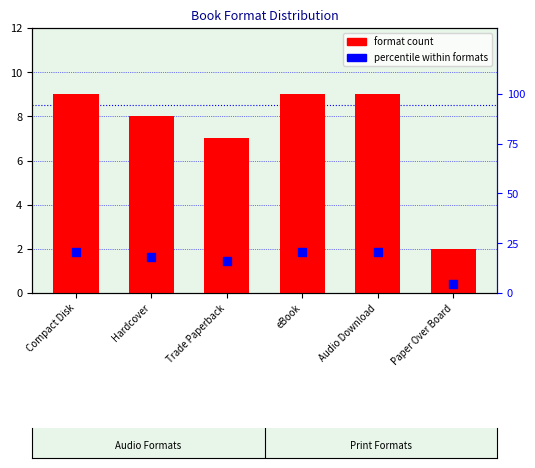

Which series has the largest total across all categories?

percentile within formats